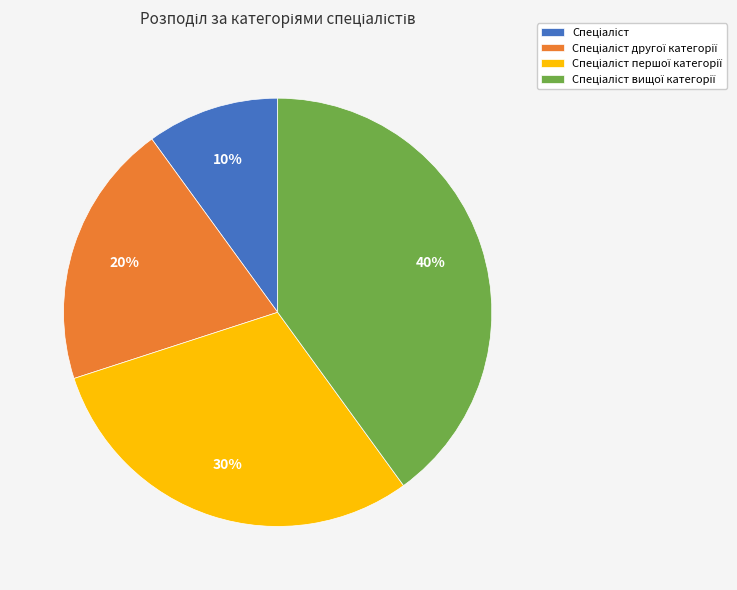

Is there any slice that represents more than half of the pie?

No